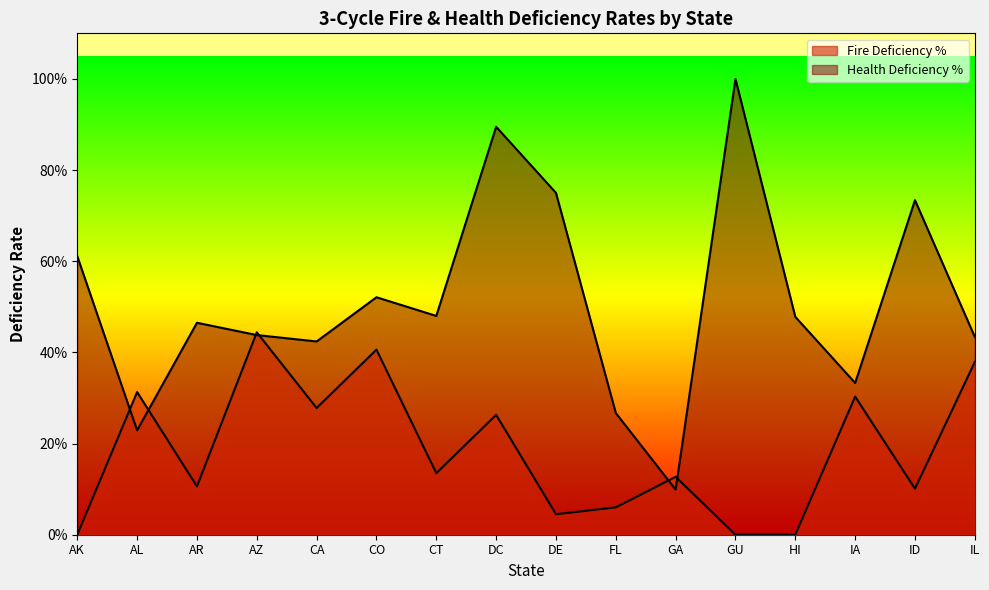

At how many categories does at least one series exceed 0?

16